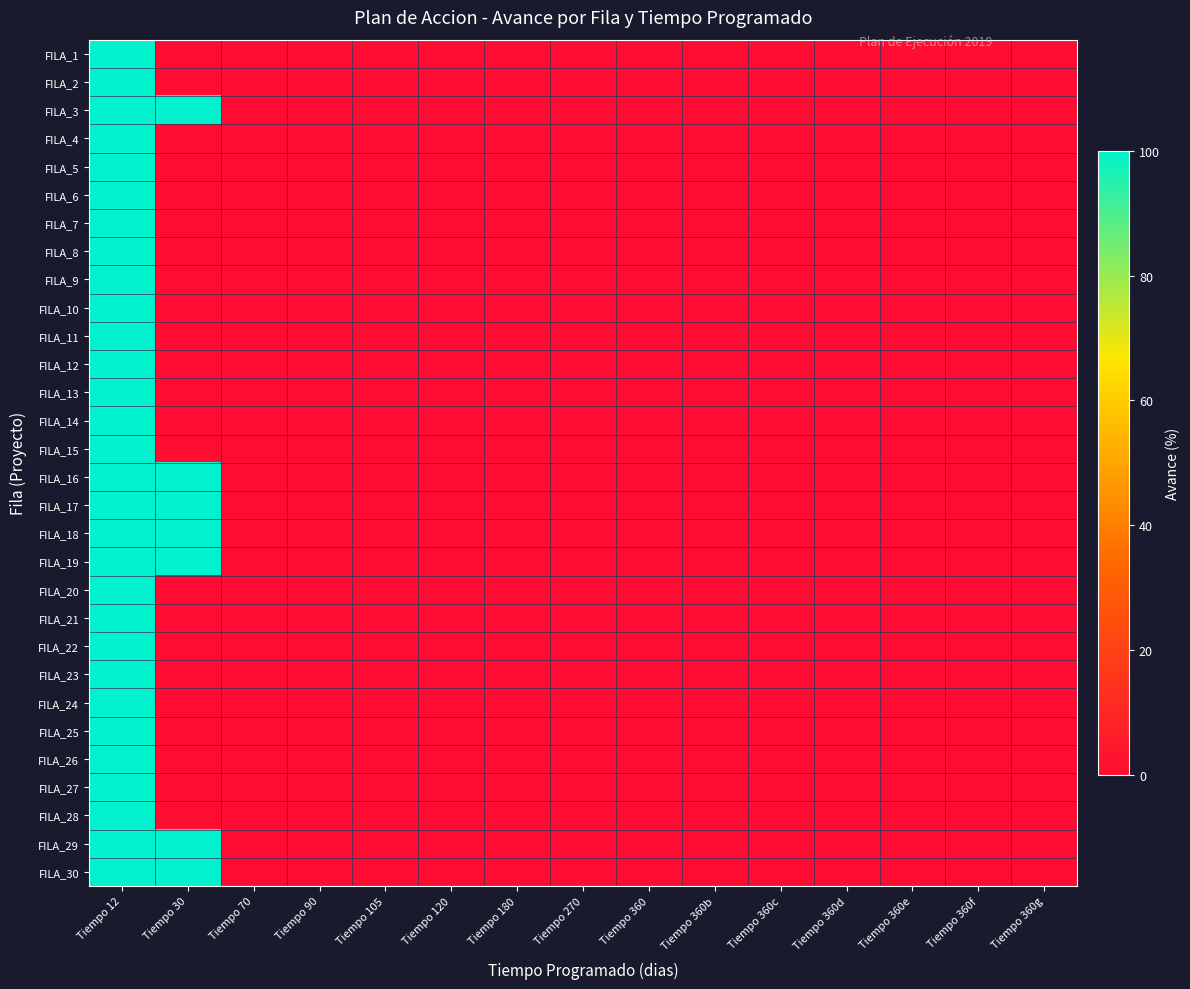

At how many categories does at least one series exceed 42?

2